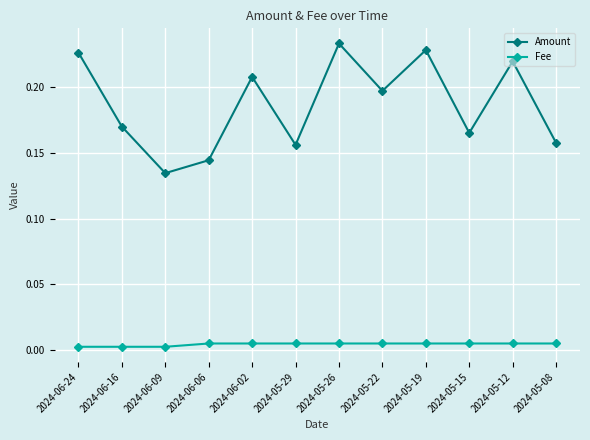

At which category is the sum across all series the highest?

2024-05-26